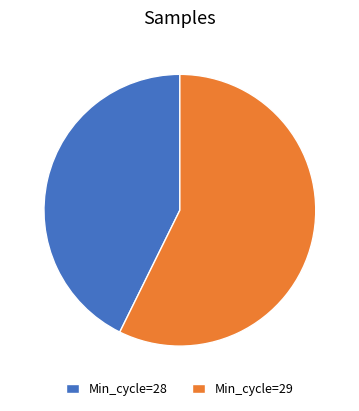

Rank the categories by value from lowest to highest.

Min_cycle=28, Min_cycle=29